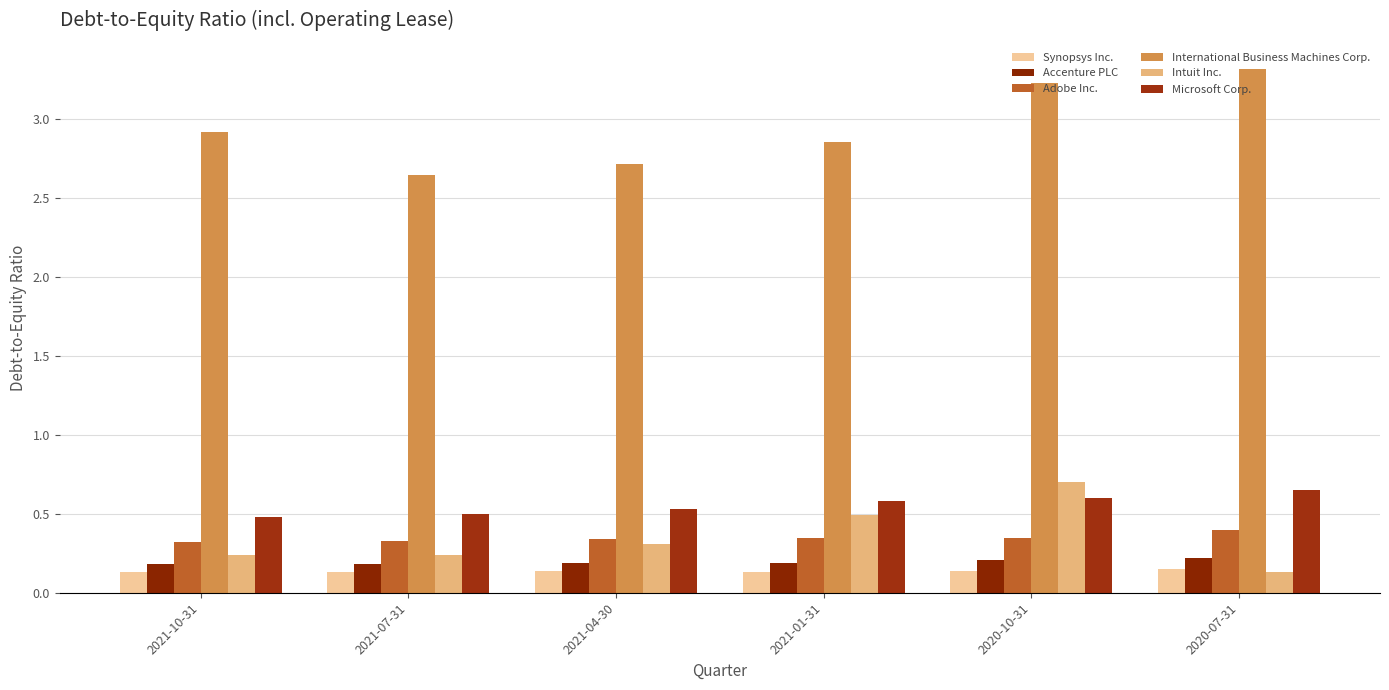

How many Accenture PLC values are between 0 and 1?

6